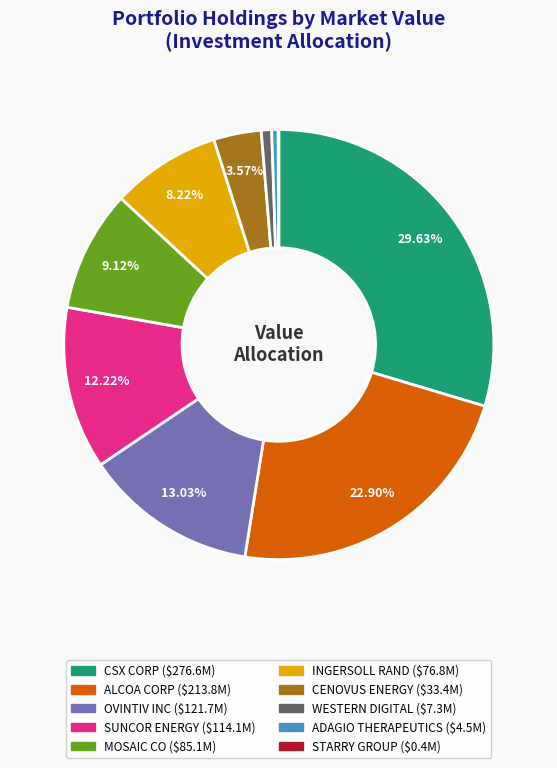

Is there any slice that represents more than half of the pie?

No